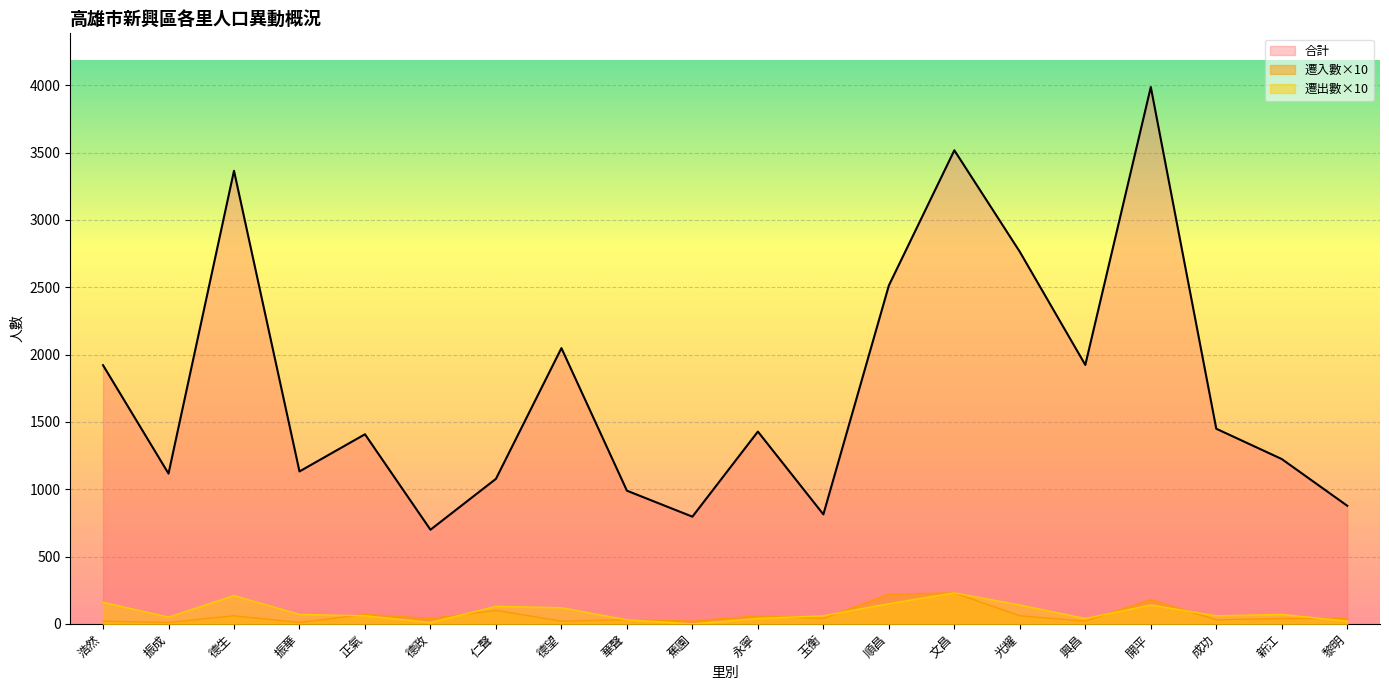

At which label does 合計 reach its peak?

開平